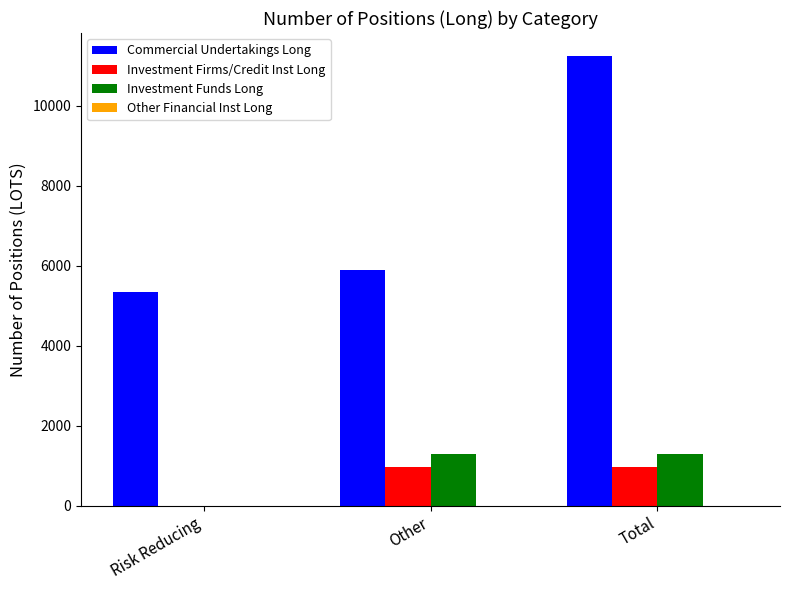

What is the greatest value displayed?

11260